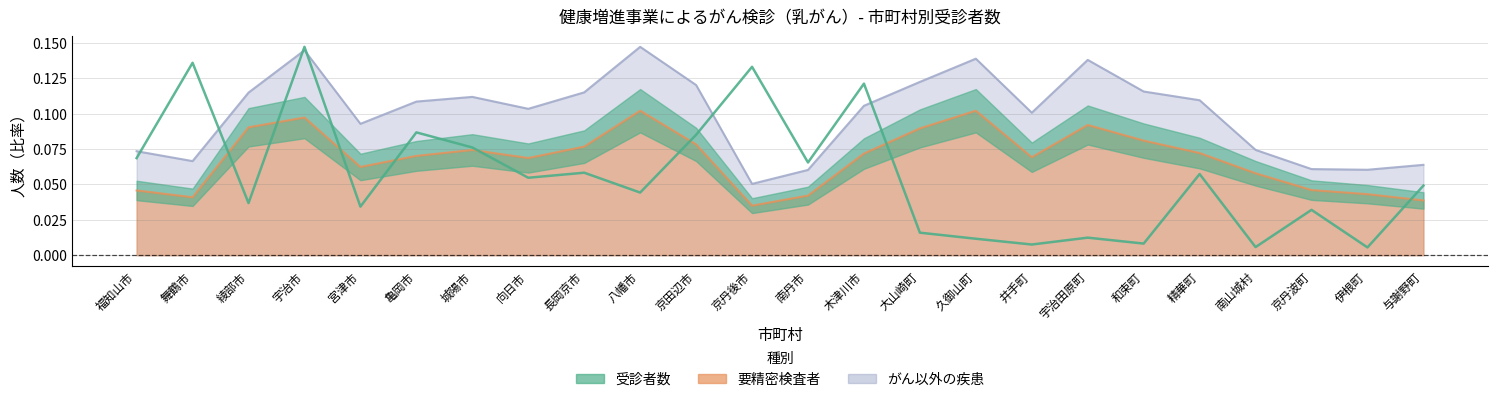

What is the sum of the values at 八幡市 and 木津川市?

0.2